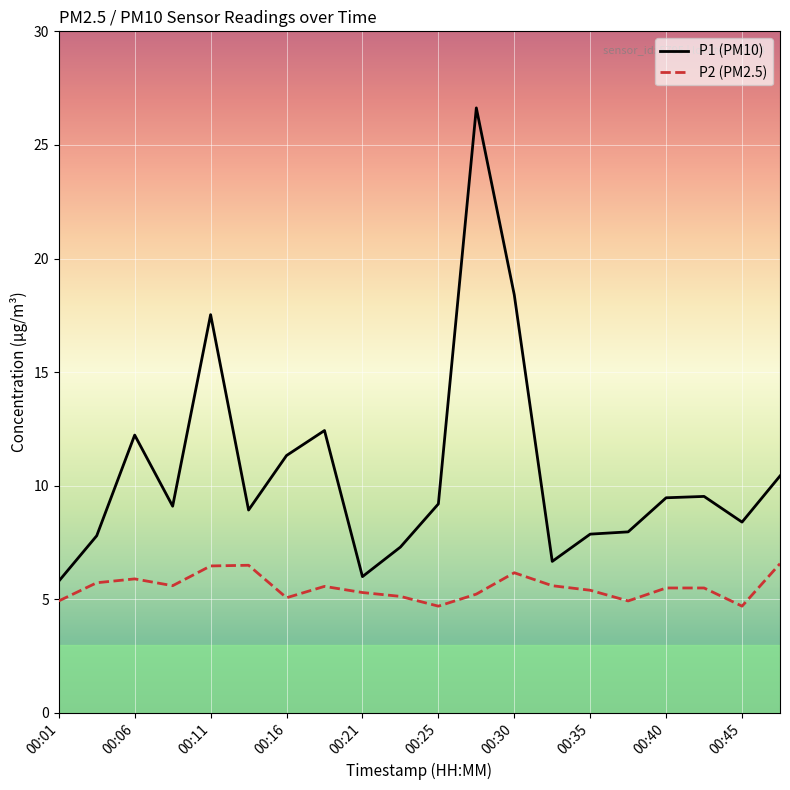

Is this an area chart (filled region under the line)?

No